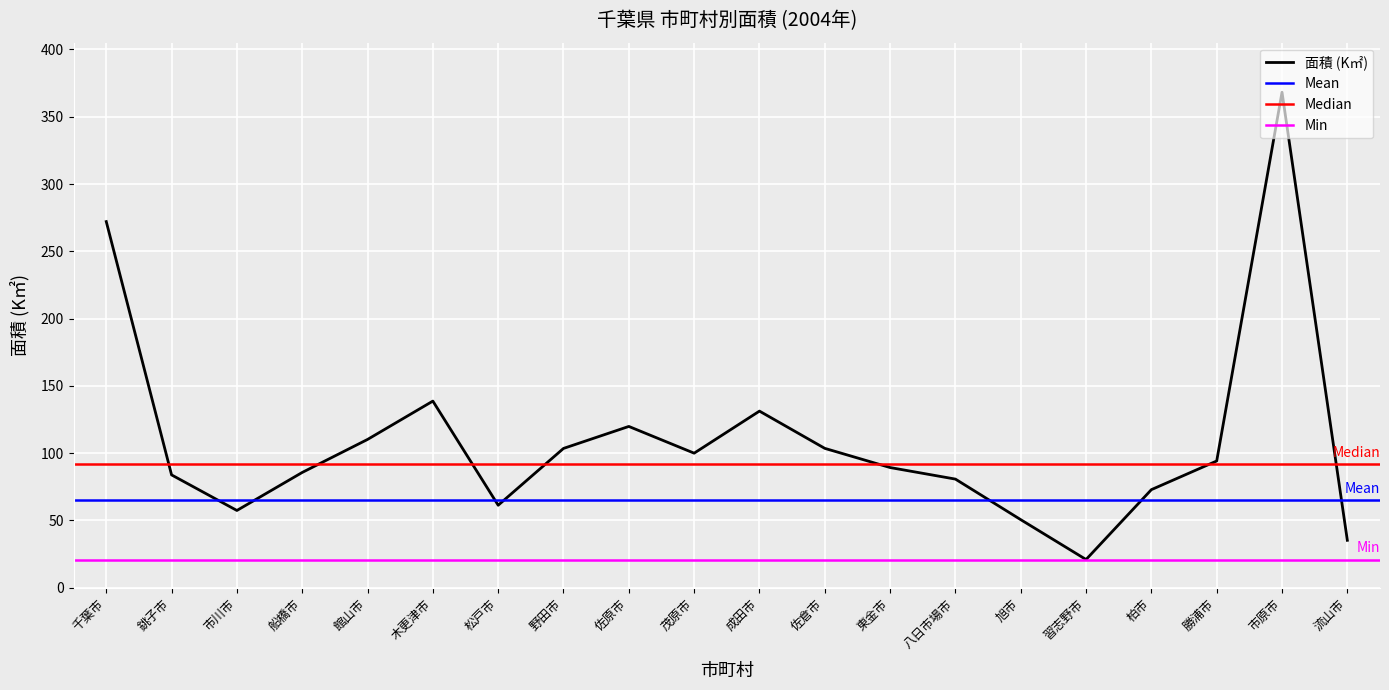

Where is the first local minimum?

市川市